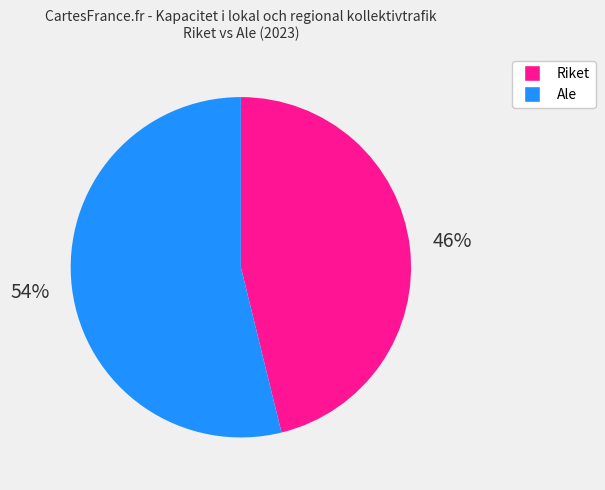

Does any single category account for the majority?

Yes